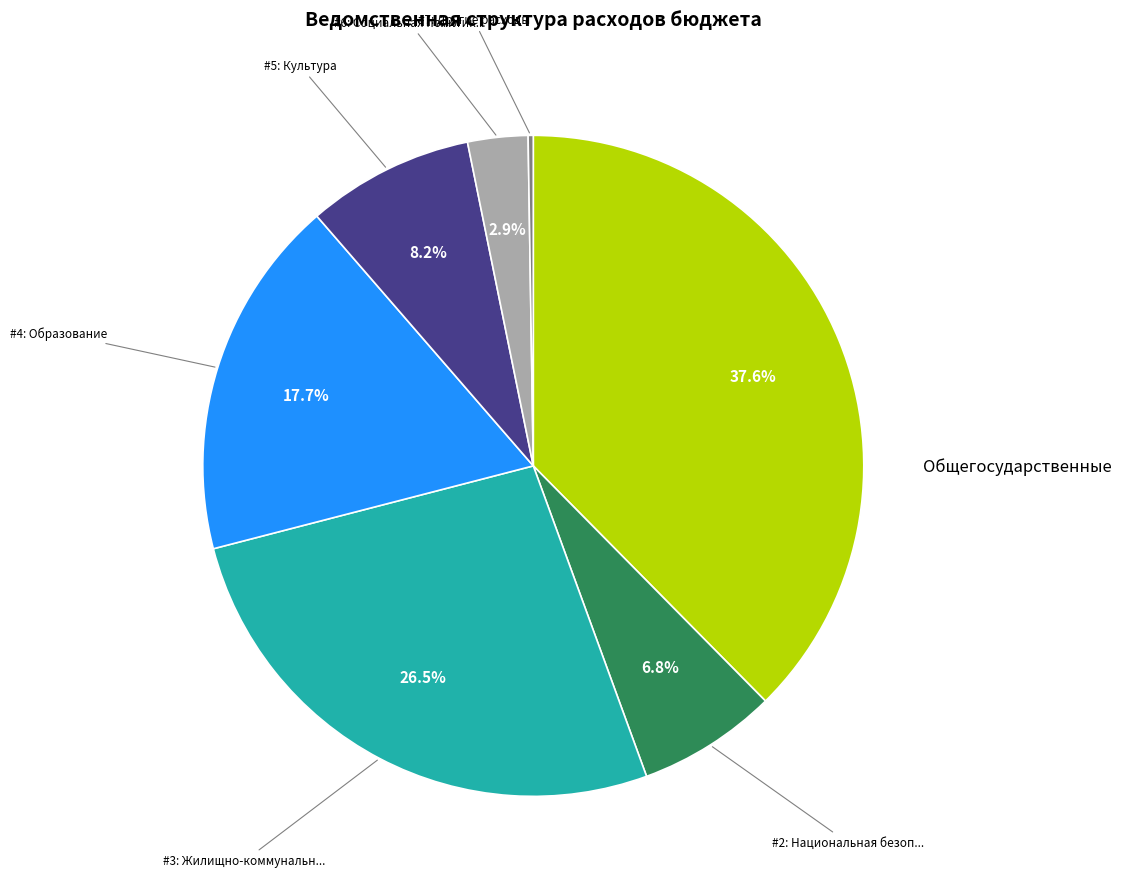

Is there a majority slice in this chart?

No